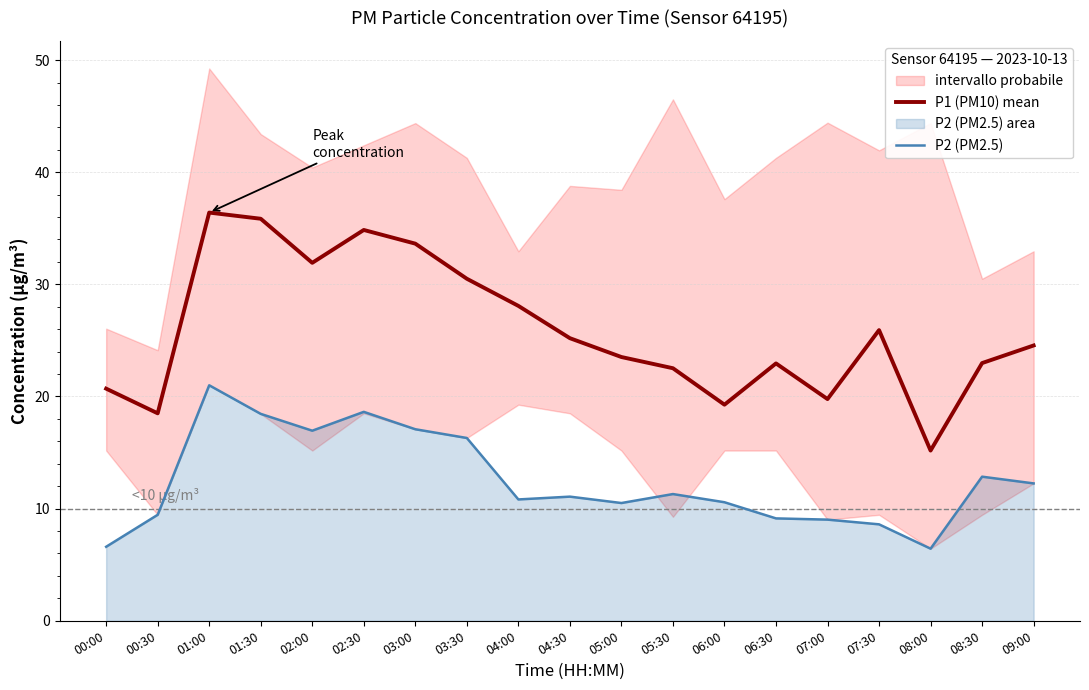

At which label does P2 (PM2.5) reach its peak?

01:00